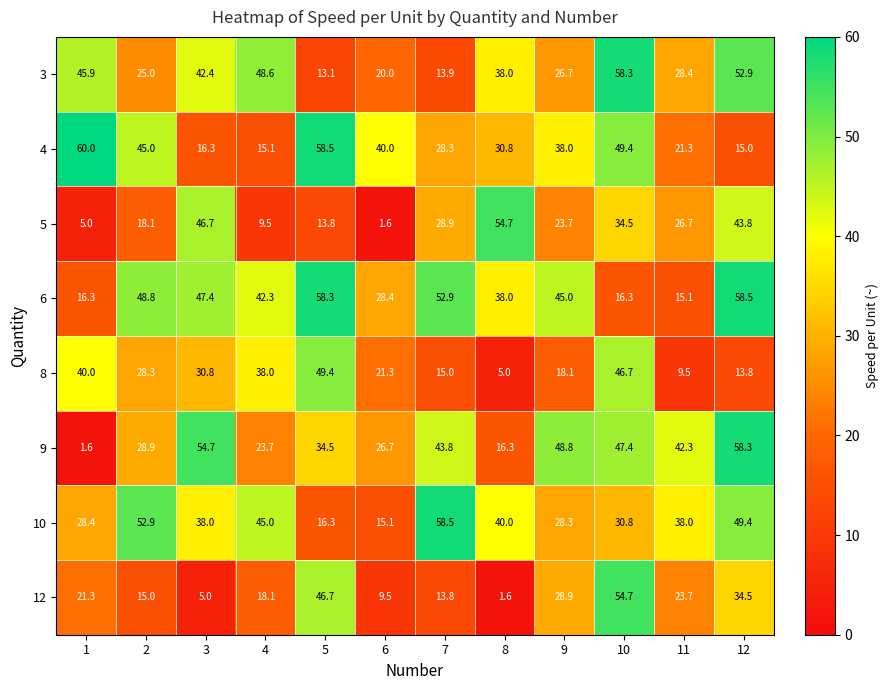

How many data points does each series have?

12